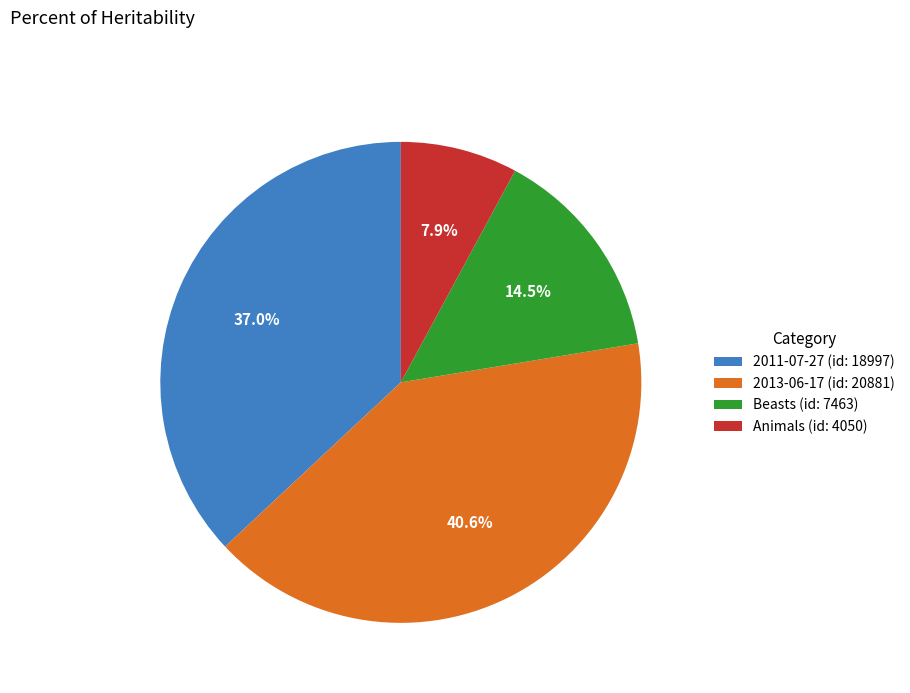

What is the smallest slice in the pie chart?

Animals (id: 4050)